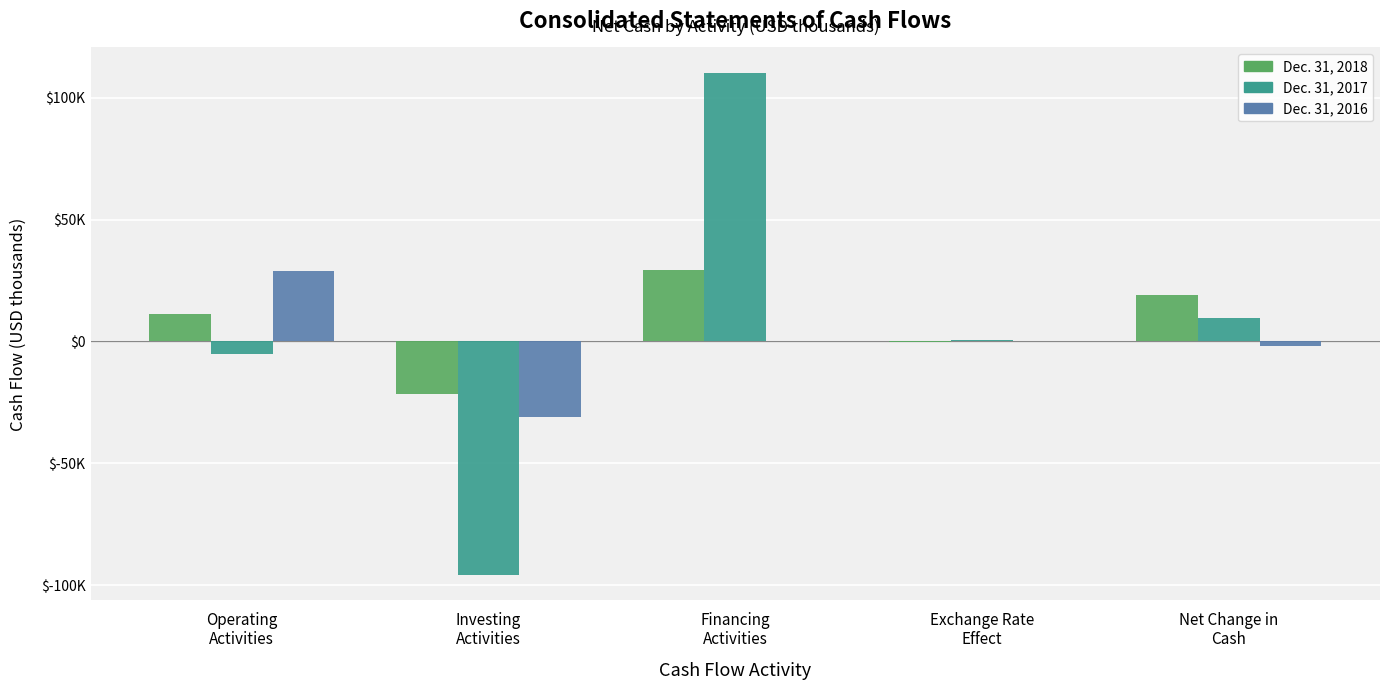

Does the chart contain stacked bars?

No